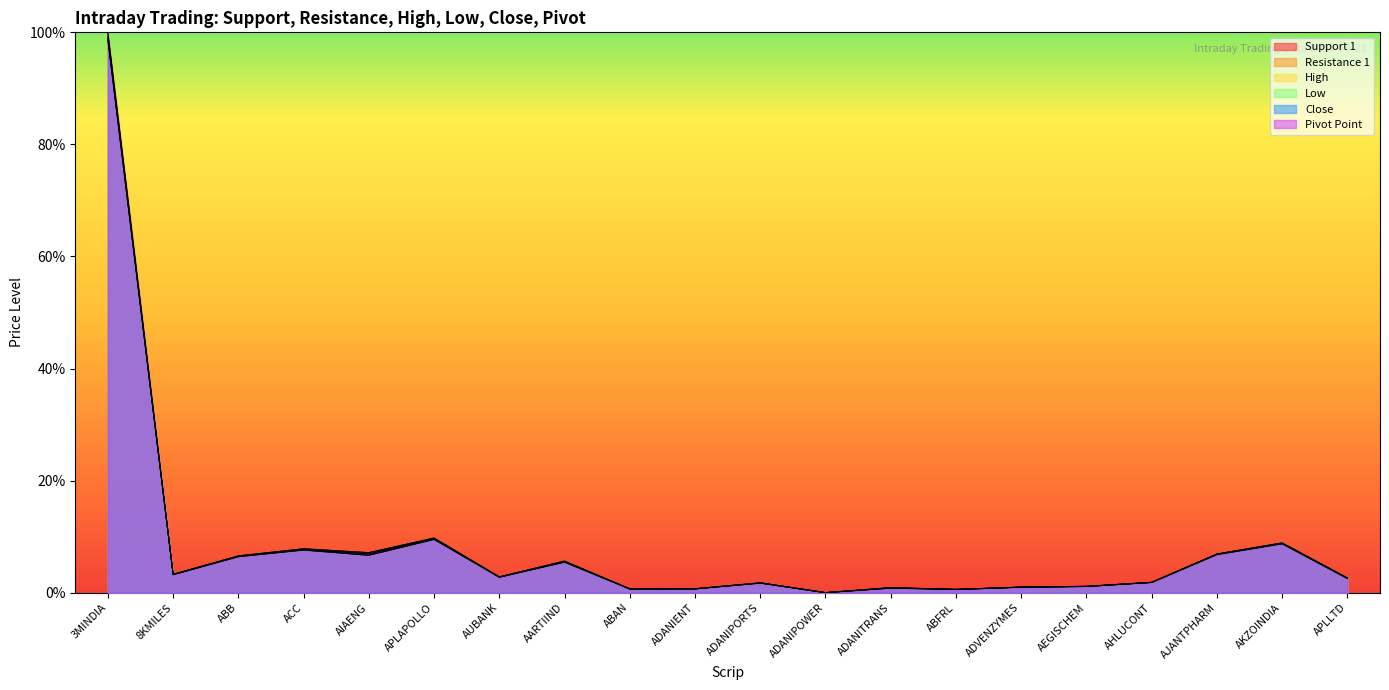

List the series in order of their peak value, lowest first.

S1, LOW, CLOSE, Pivot, R1, HIGH